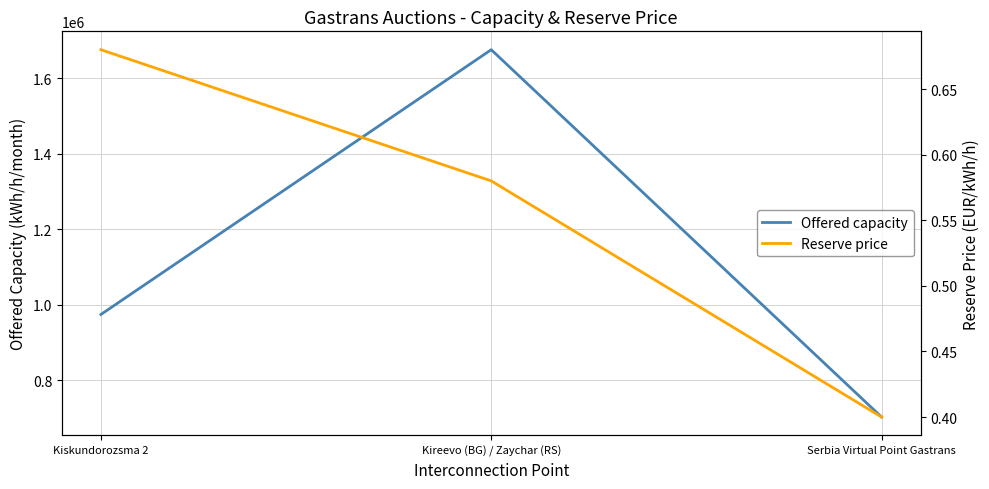

Rank the series at Kiskundorozsma 2 from highest to lowest value.

Offered capacity, Reserve price